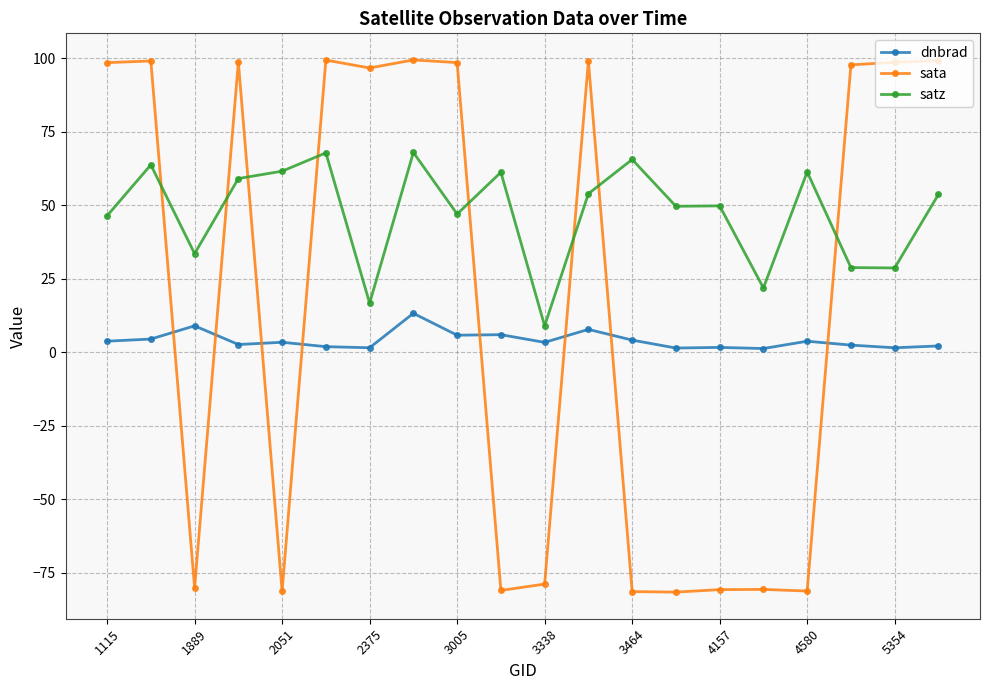

True or false: satz and dnbrad intersect in this chart.

False